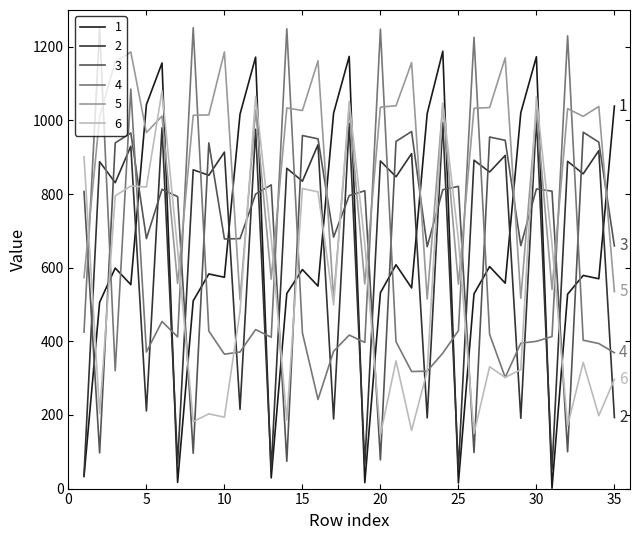

How many lines are shown in the chart?

6